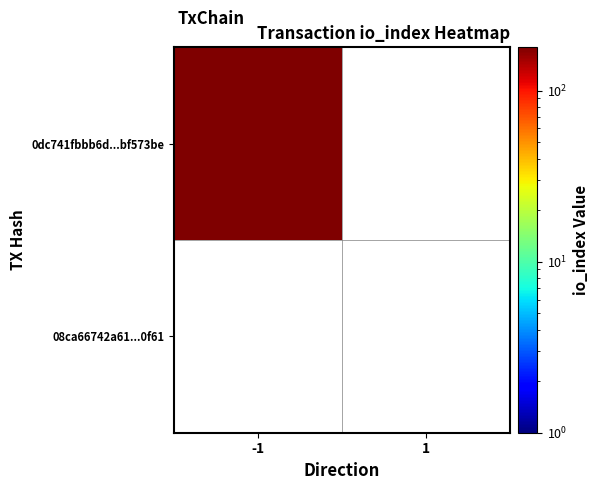

Reading left to right, transcribe all the data shown in this chart.

0dc741fbbb6ddf8147dff5b8368e1343bf573be: -1	179
08ca66742a6170a8cdc3cf981392ece2b2c0f61: 1	0